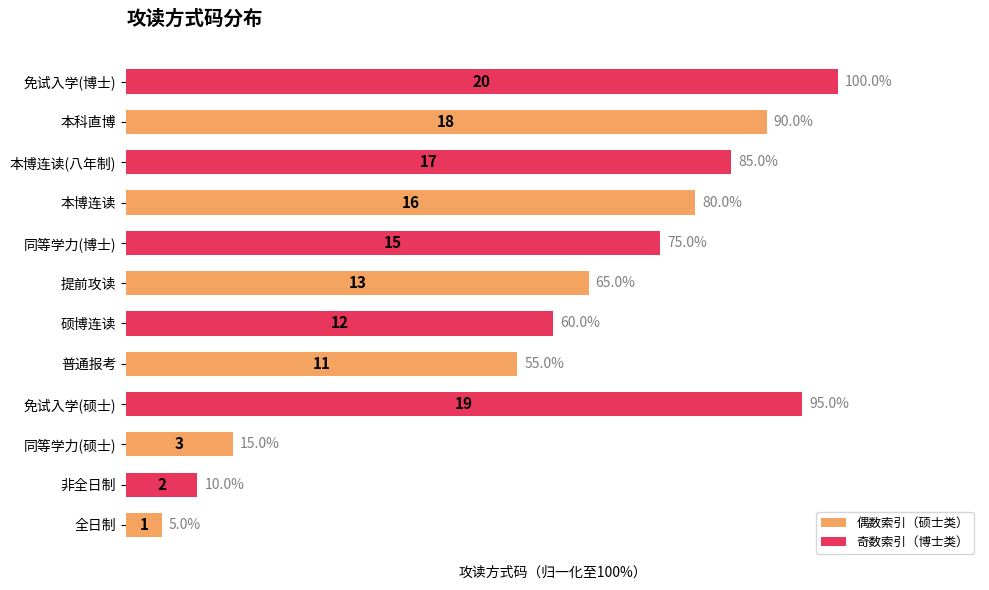

What is the minimum value shown in the chart?

5.0